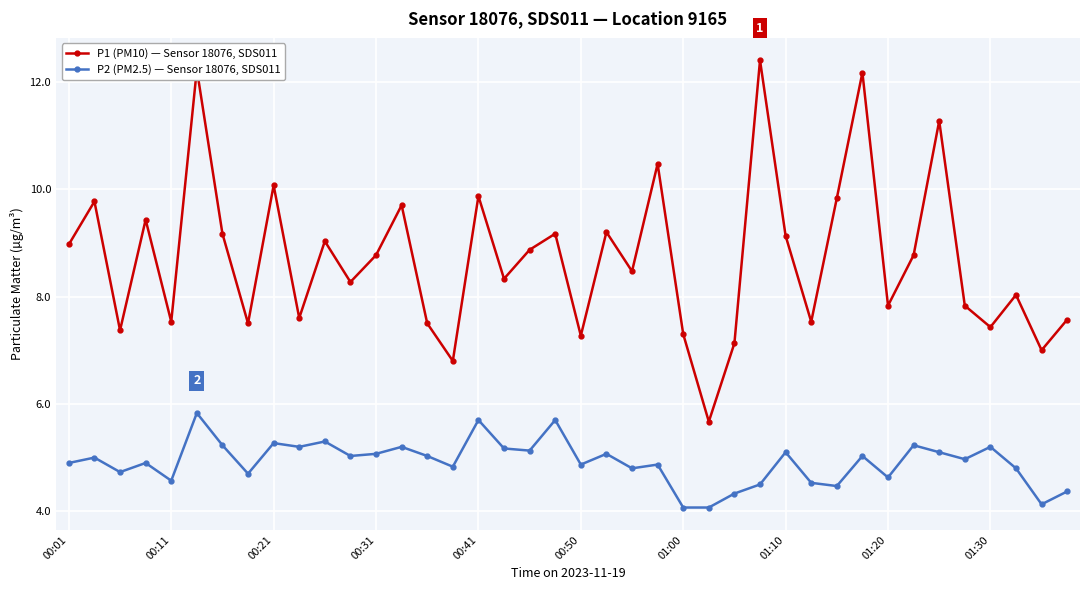

What is the value of the P1 (PM10) — Sensor 18076, SDS011 point at the 19th from the left?

8.9